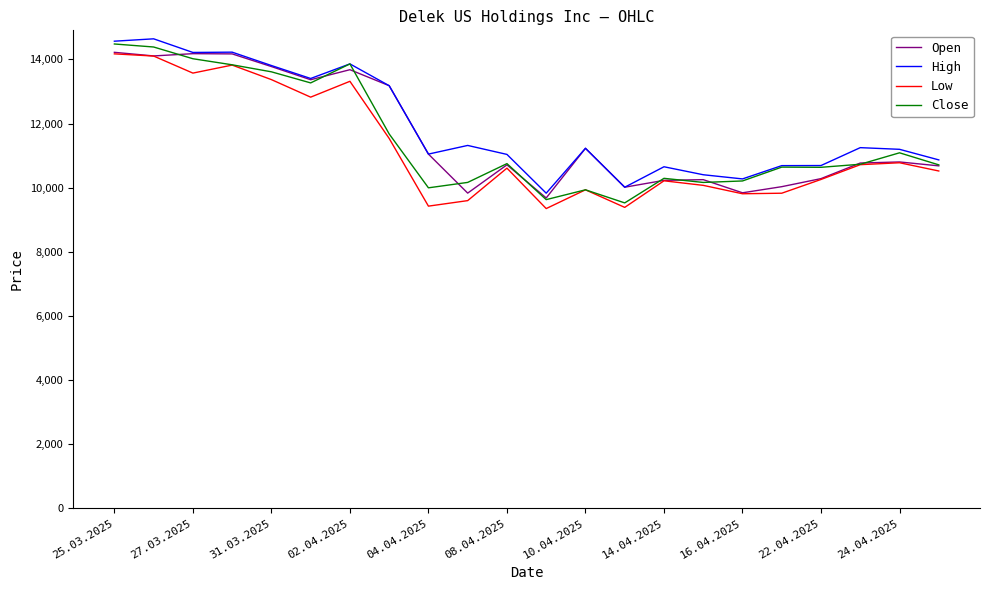

What is the maximum value shown in the chart?

14642